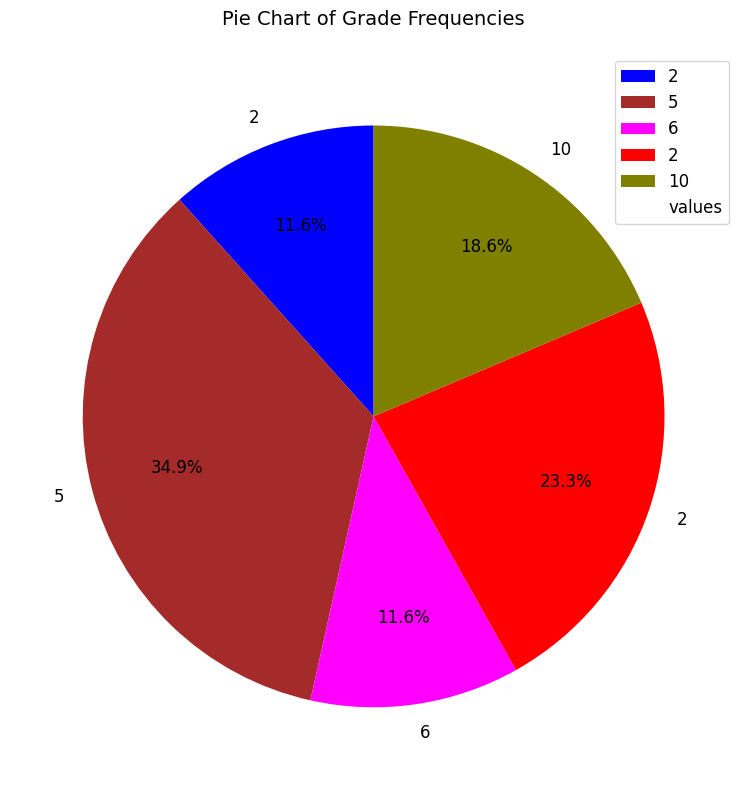

To the nearest percent, what is the difference between the largest and smallest slice percentages?

23%